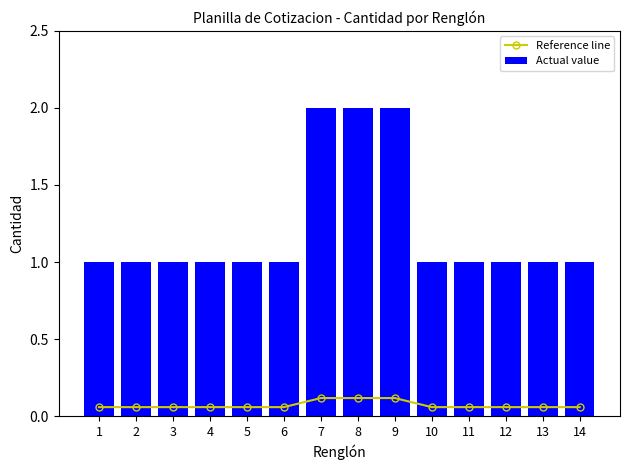

What is the sum of all Actual value values?

17